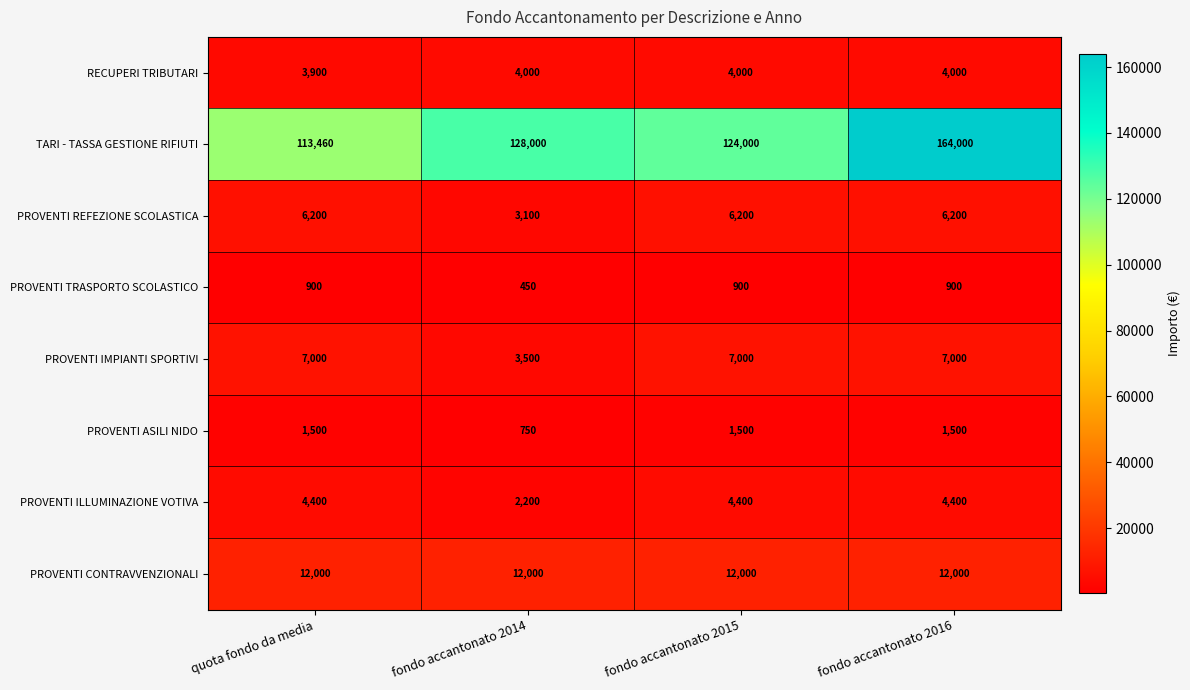

What is the difference between the maximum and minimum values in the PROVENTI TRASPORTO SCOLASTICO series?

450